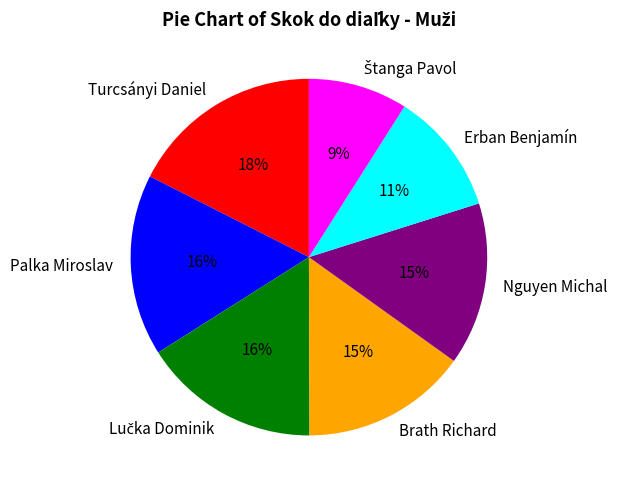

What is the ratio of the value at Nguyen Michal to the value at Turcsányi Daniel?

0.8